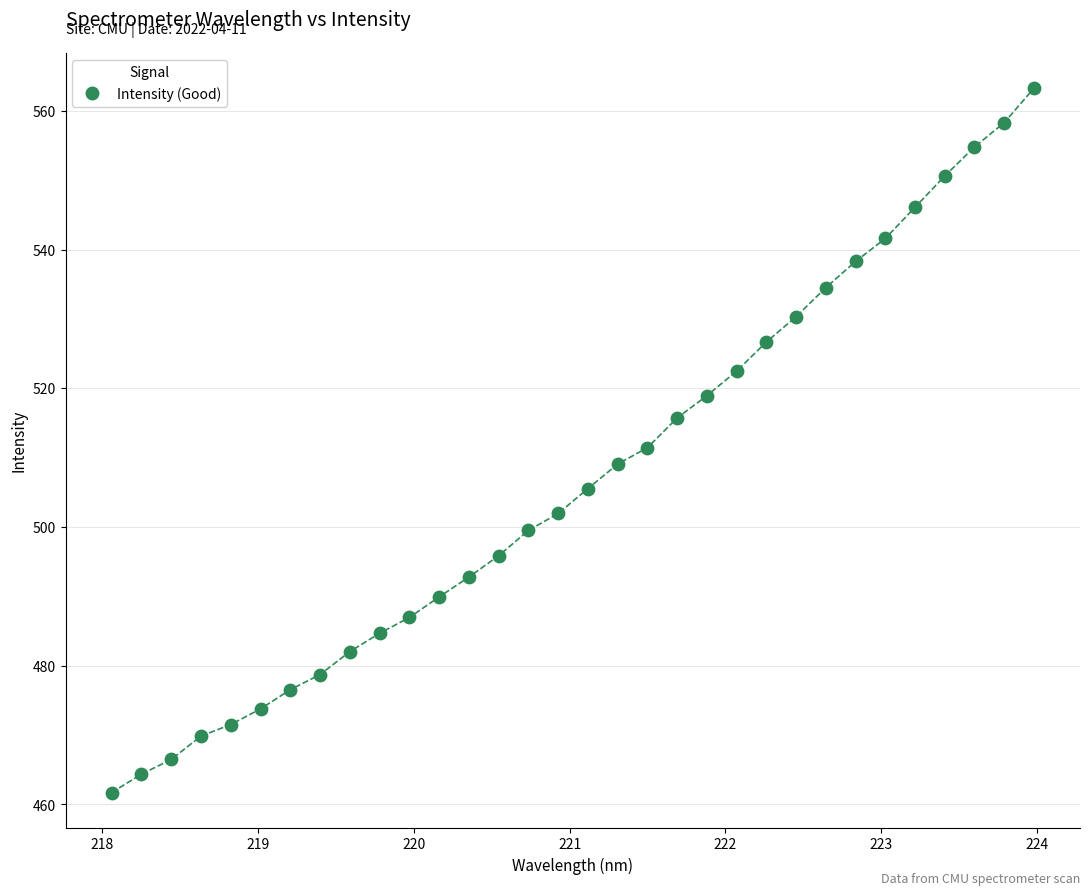

What is the range of X values (max minus min)?

5.9